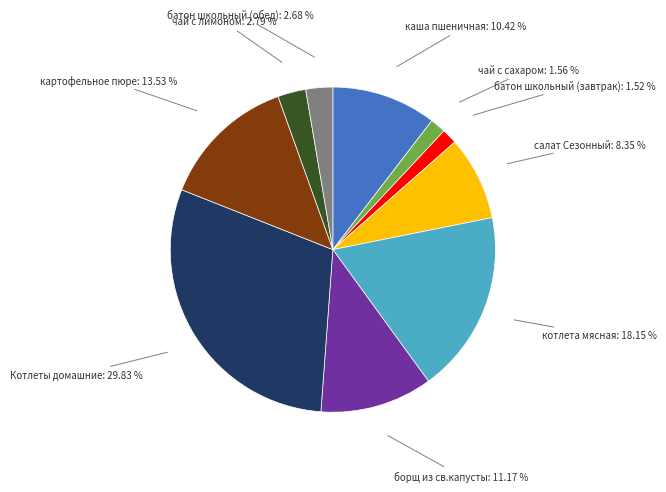

Is there a majority slice in this chart?

No